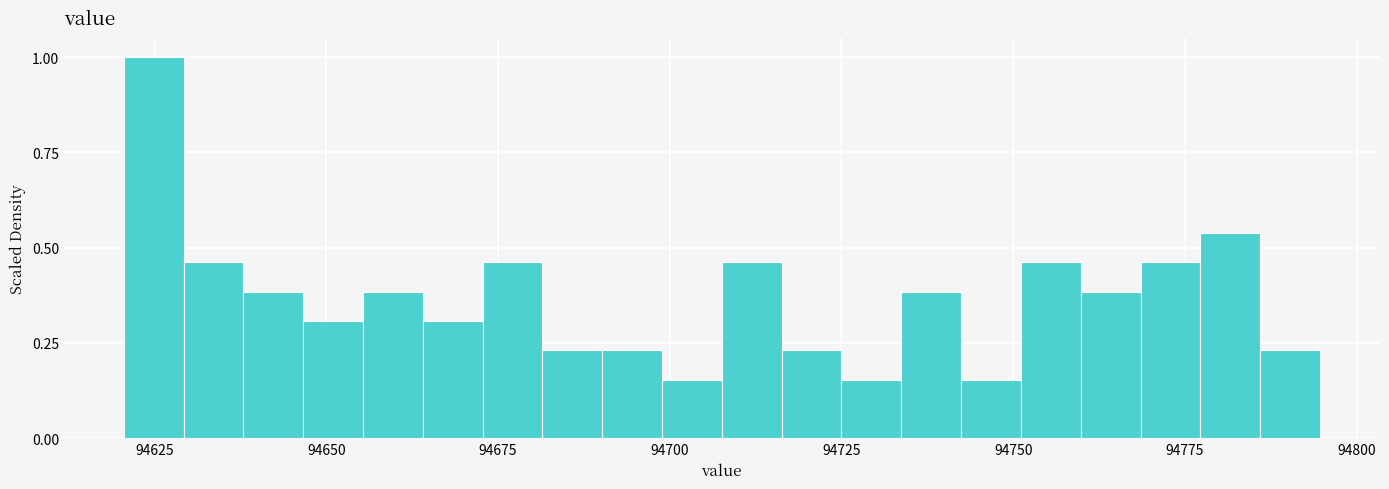

Around what value on the x-axis is the tallest bar? Give the approximate position of its centre, as read against the axis.

94625